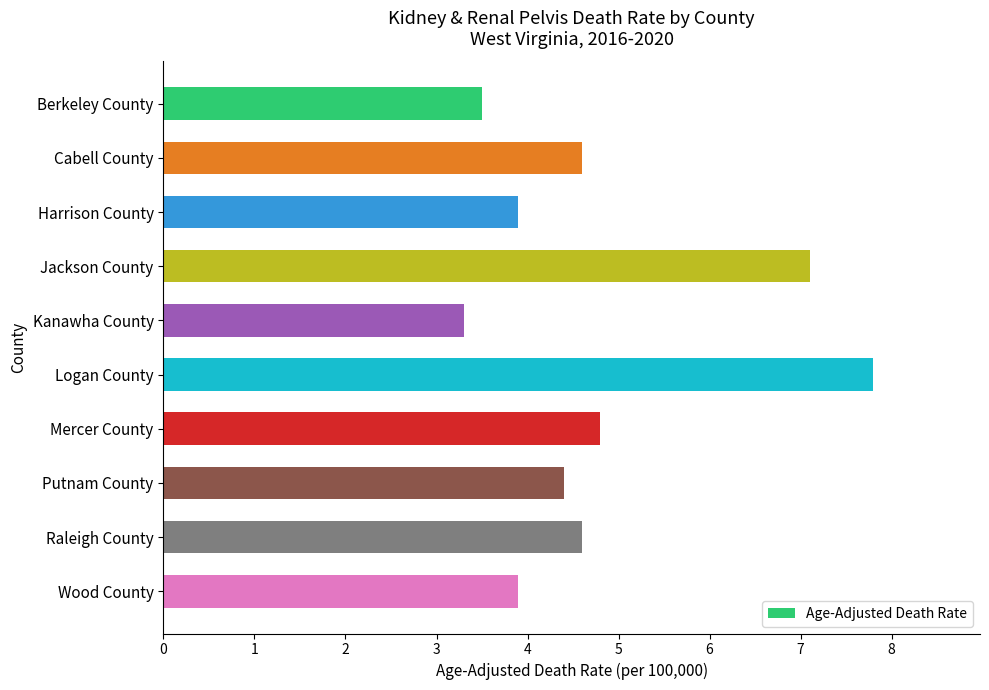

What is the minimum value shown in the chart?

3.3